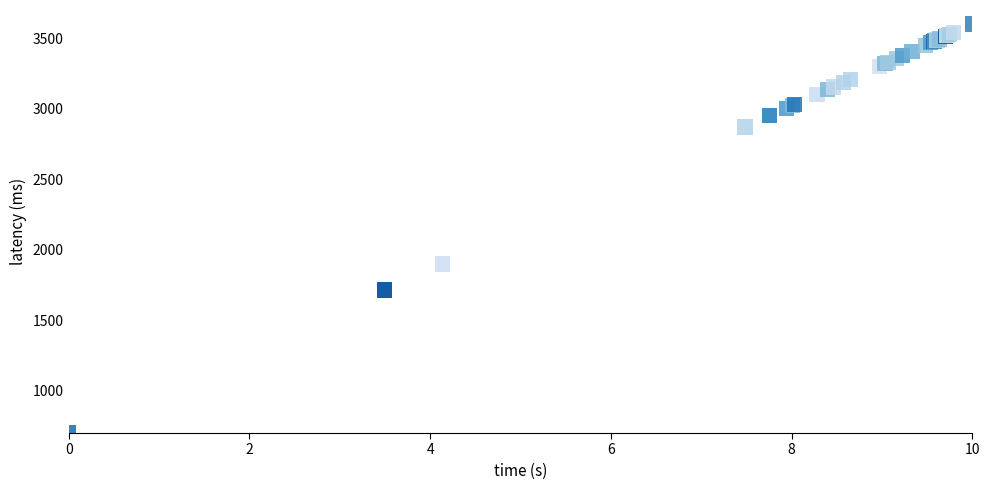

What Y value in the scatter plot is closest to 2150?

1899.0